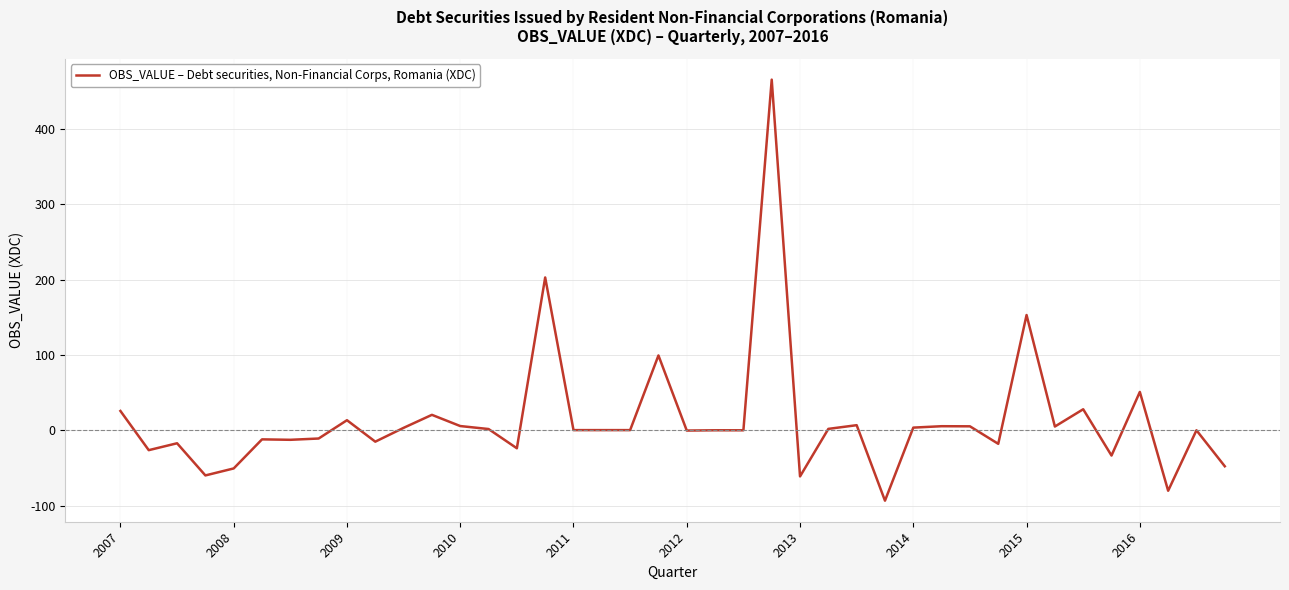

What is the difference between the maximum and minimum values?

559.3